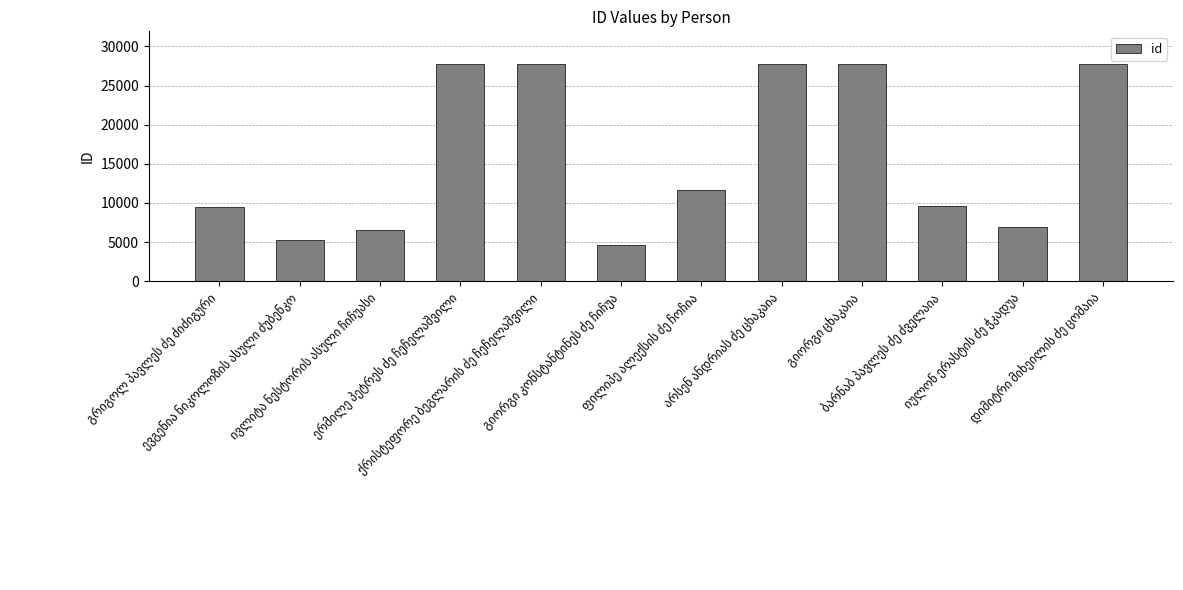

What is the difference between the maximum and minimum values?

23159